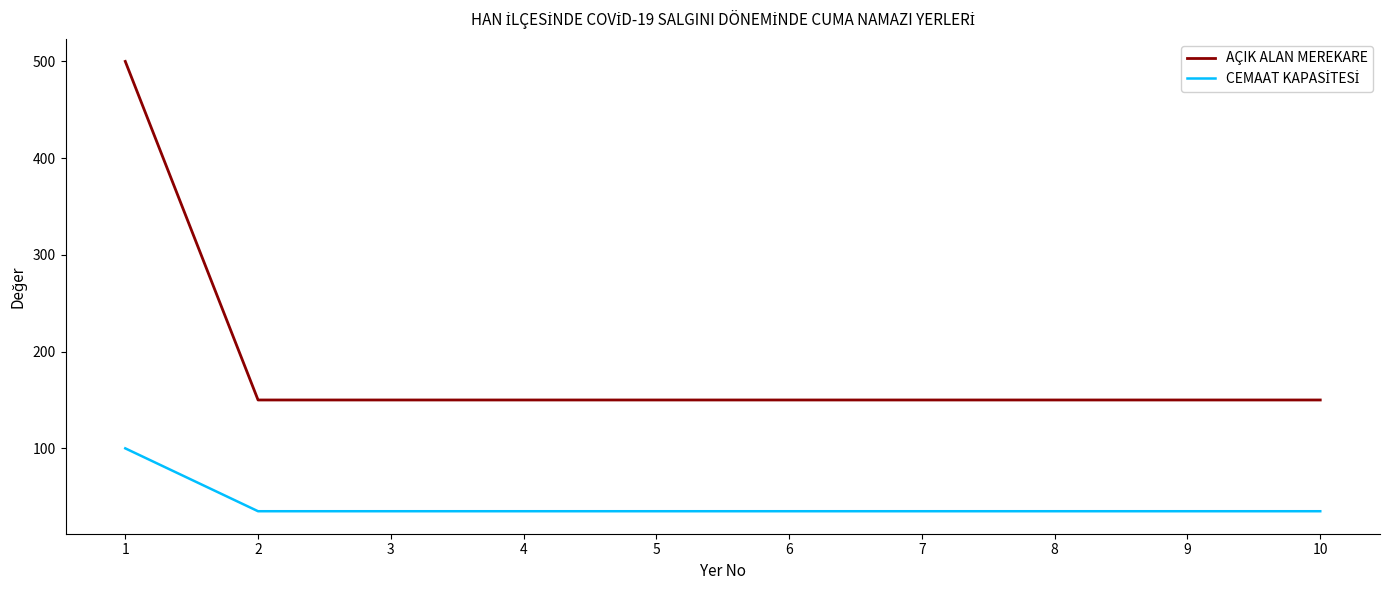

At how many categories does at least one series exceed 266?

1